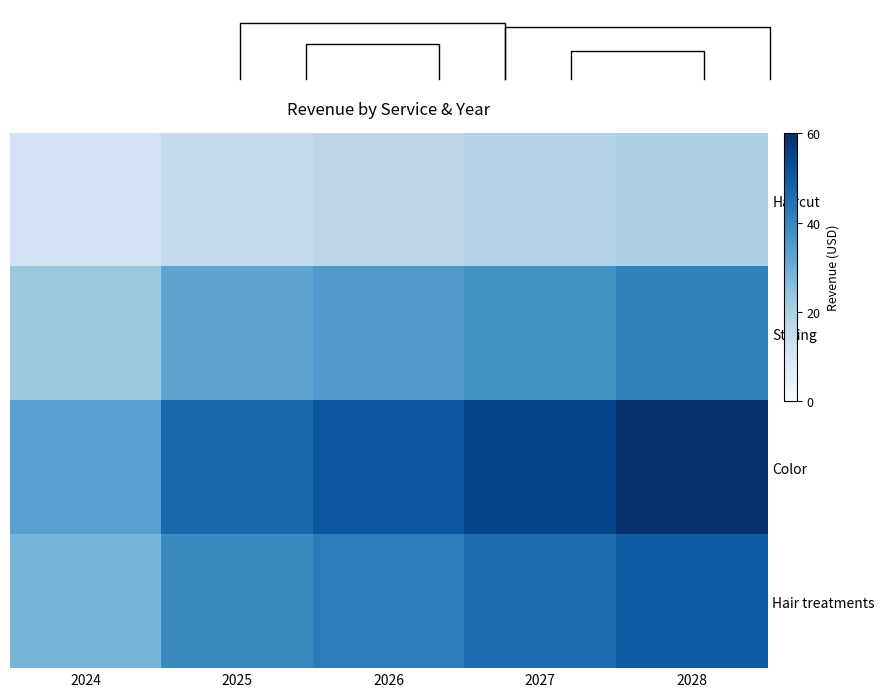

List the series in order of their peak value, highest first.

Color, Hair treatments, Styling, Haircut